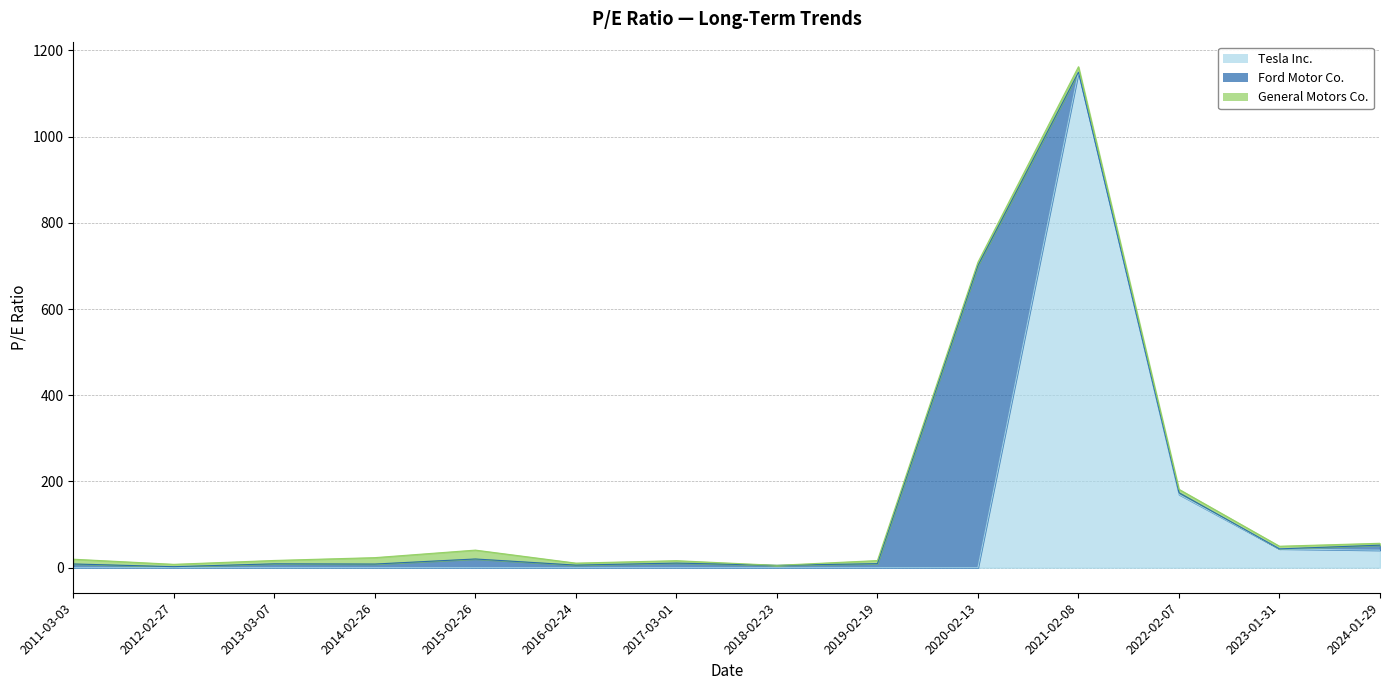

Where is General Motors Co. nearest to the value 10?

2011-03-03